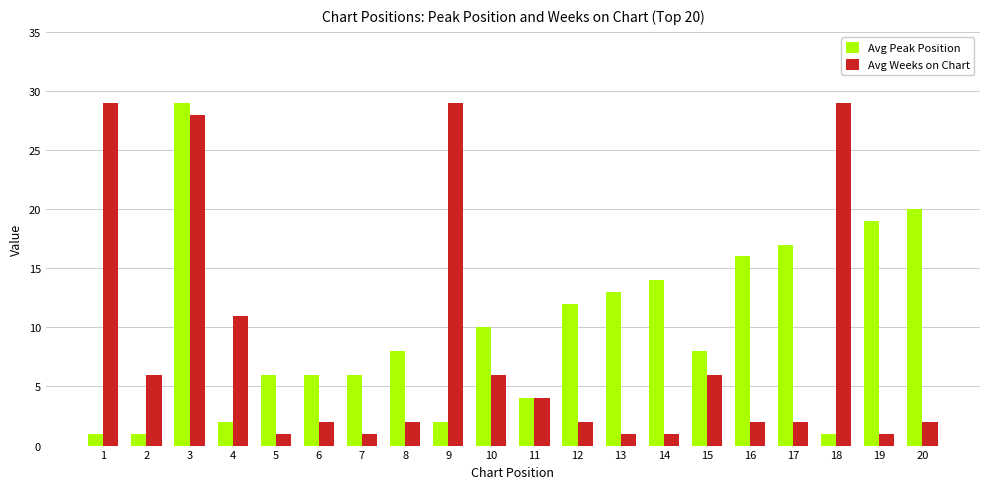

List the series in order of their overall mean, highest first.

Avg Peak Position, Avg Weeks on Chart